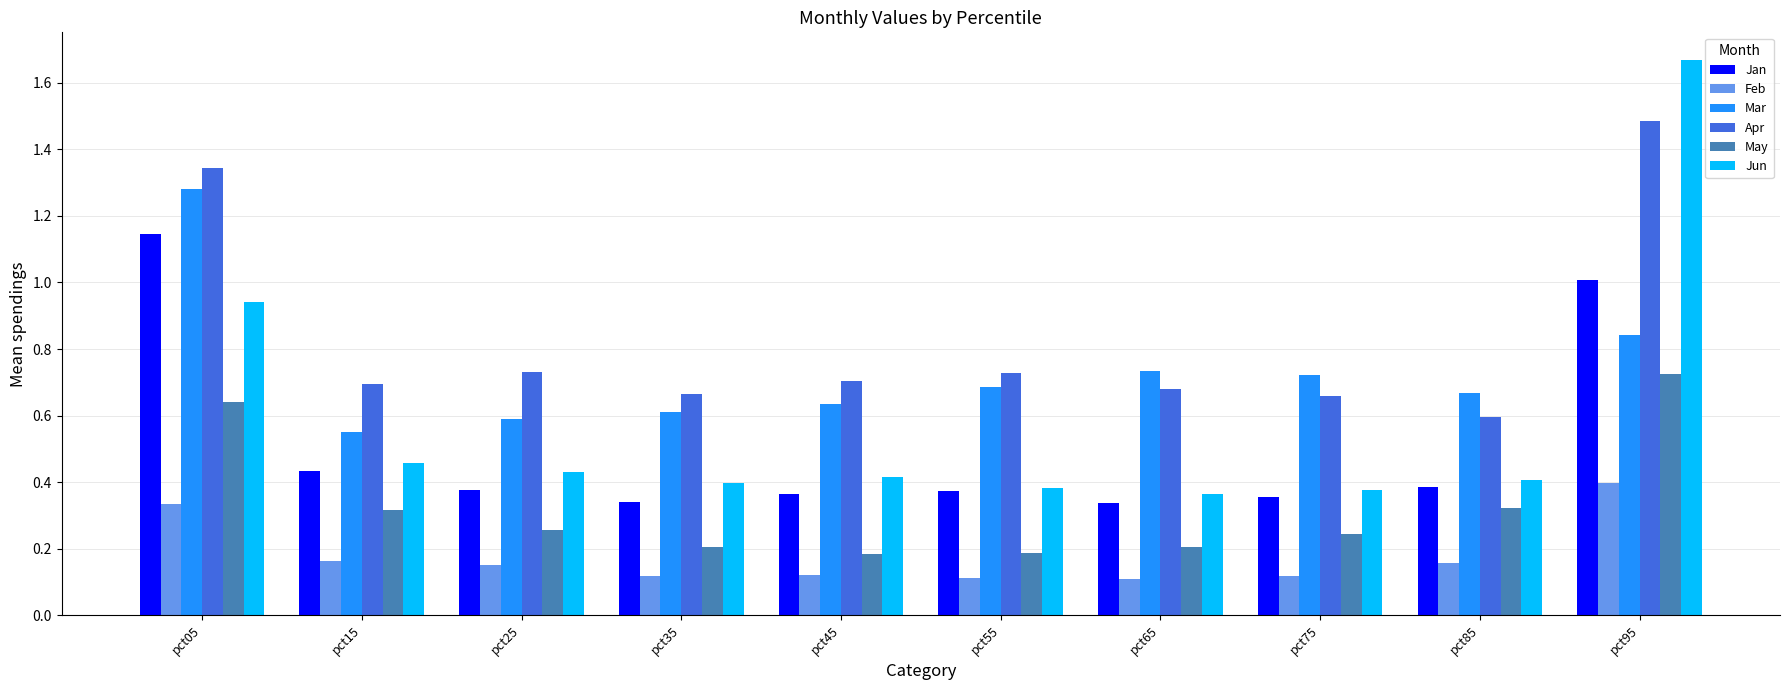

What is the sum of the Mar values at pct85 and pct55?

1.4